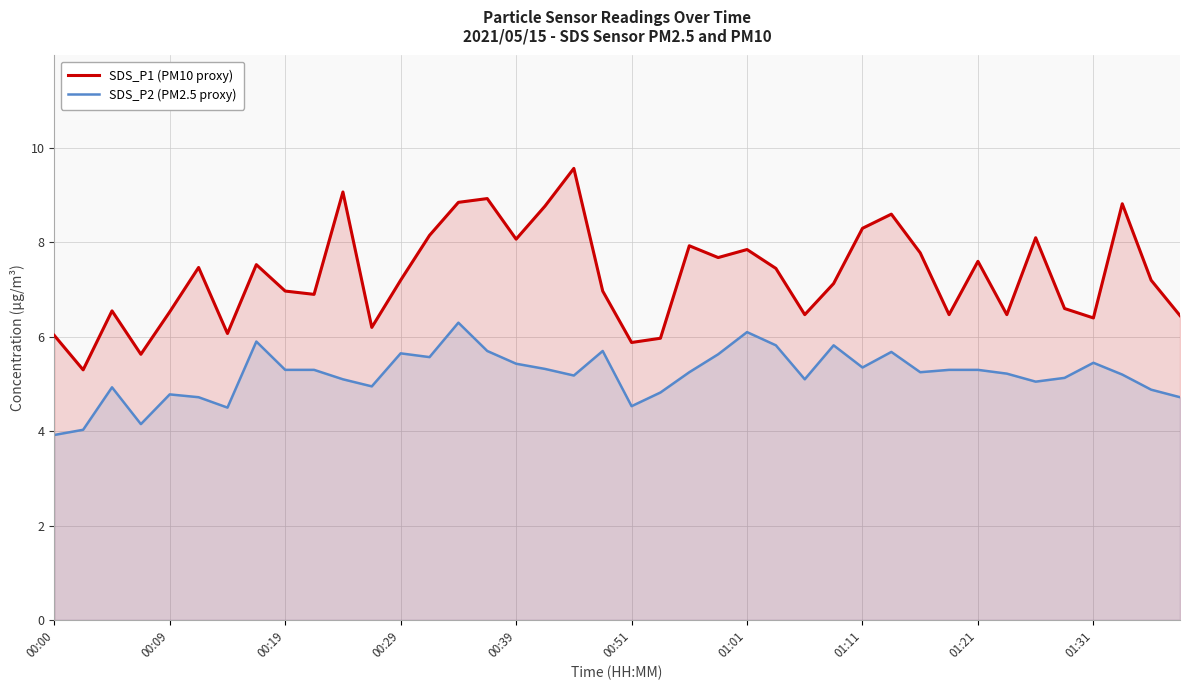

How many interior local valleys does the SDS_P2 (PM2.5 proxy) series have?

10